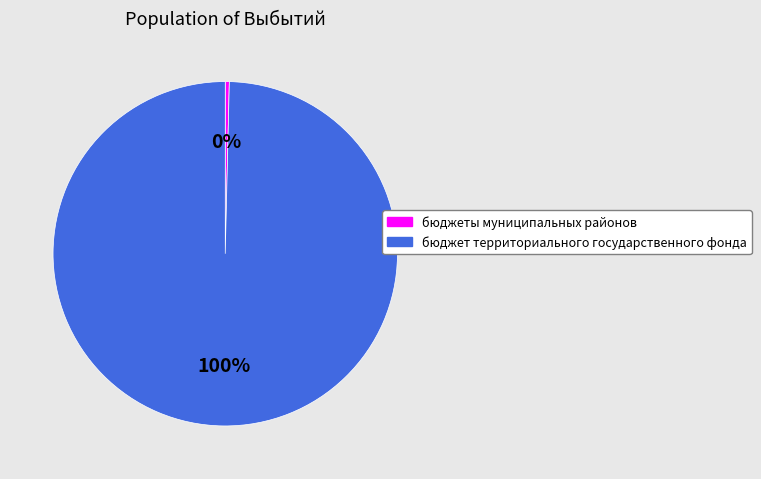

What is the ratio of the value at бюджет территориального государственного фонда to the value at бюджеты муниципальных районов?

262.9